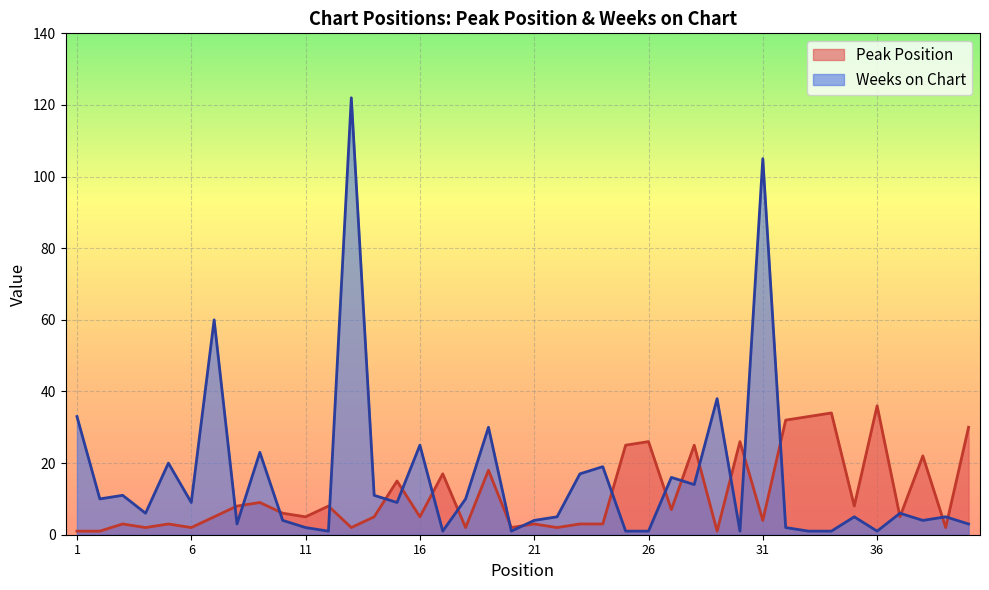

At which label does Weeks on Chart reach its minimum?

12